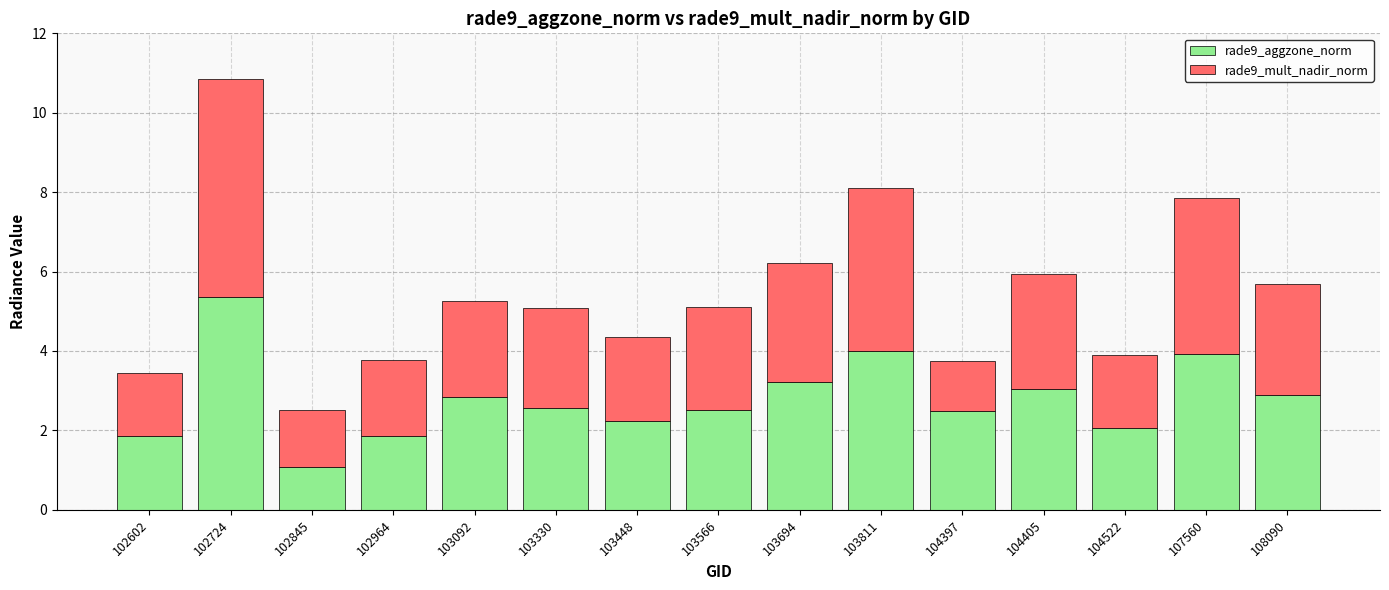

What are all the series names shown in the legend?

rade9_aggzone_norm, rade9_mult_nadir_norm